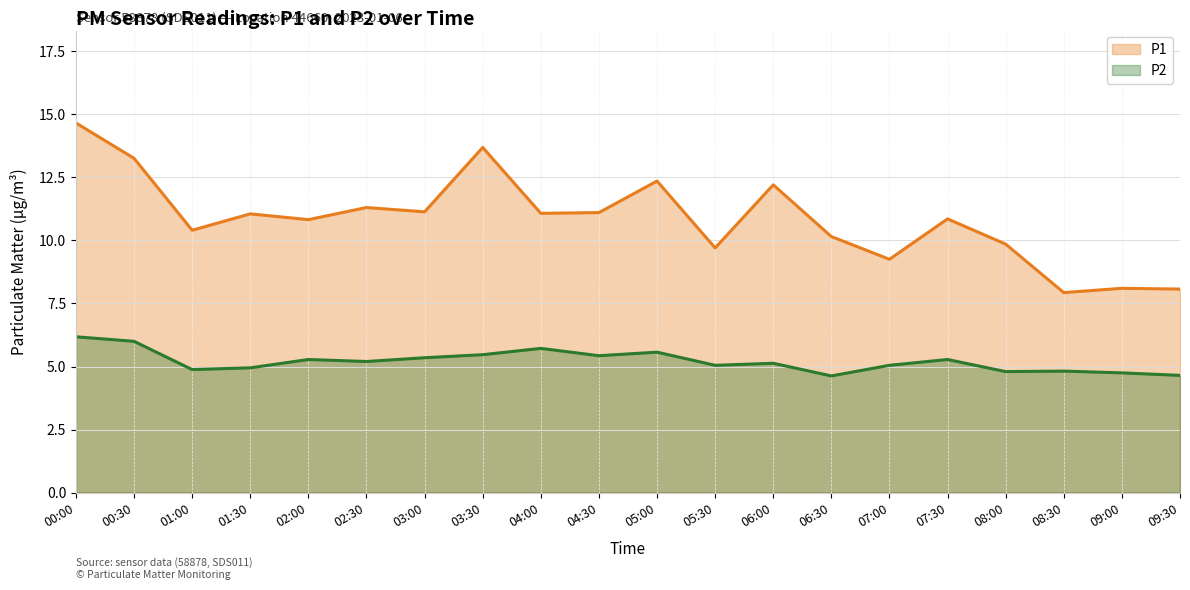

What is the minimum value shown in the chart?

4.6